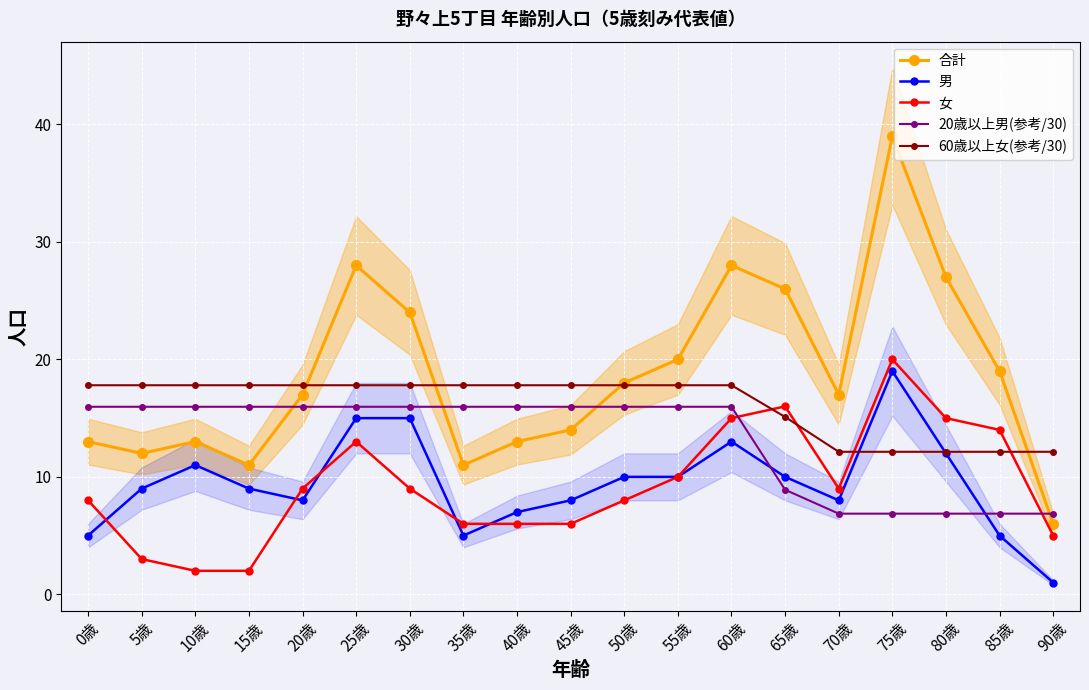

What is the minimum value shown in the chart?

1.0